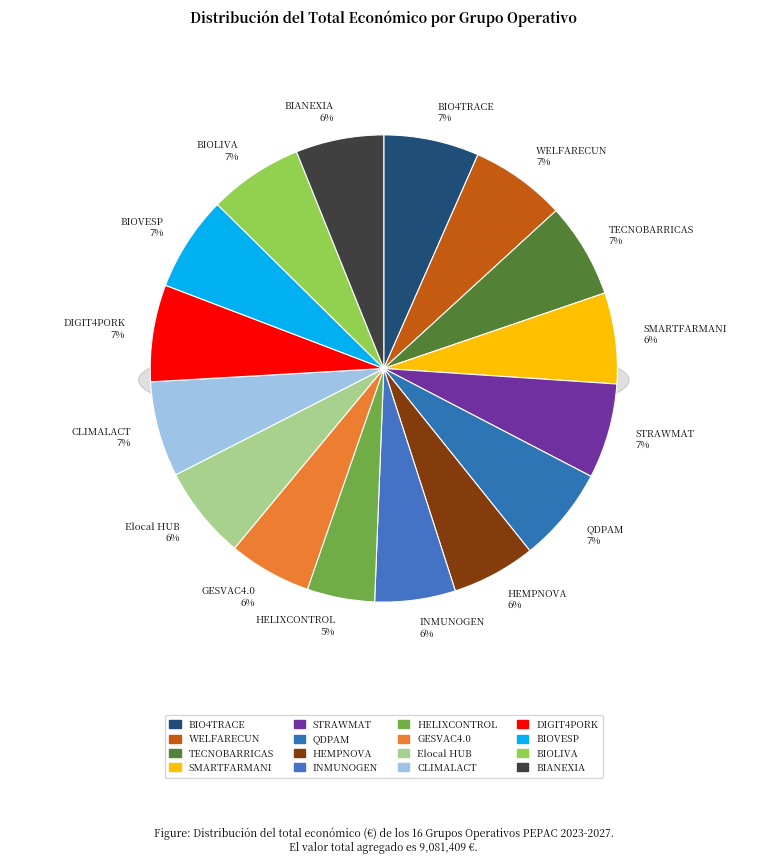

What is the ratio of the value at TECNOBARRICAS to the value at STRAWMAT?

1.0